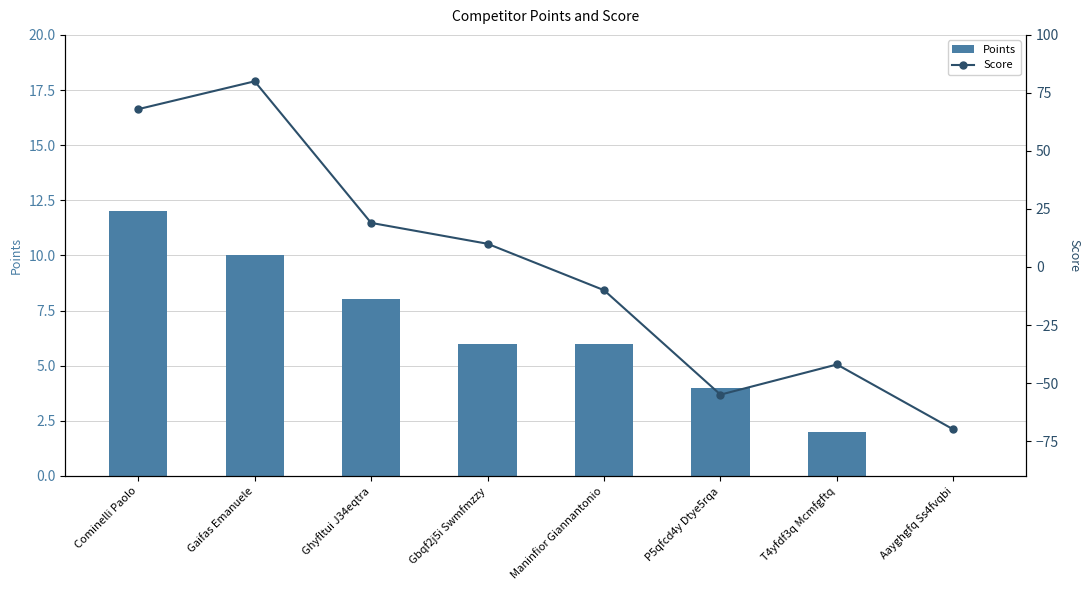

Which label corresponds to the smallest value in the chart?

Aayghgfq Ss4fvqbi